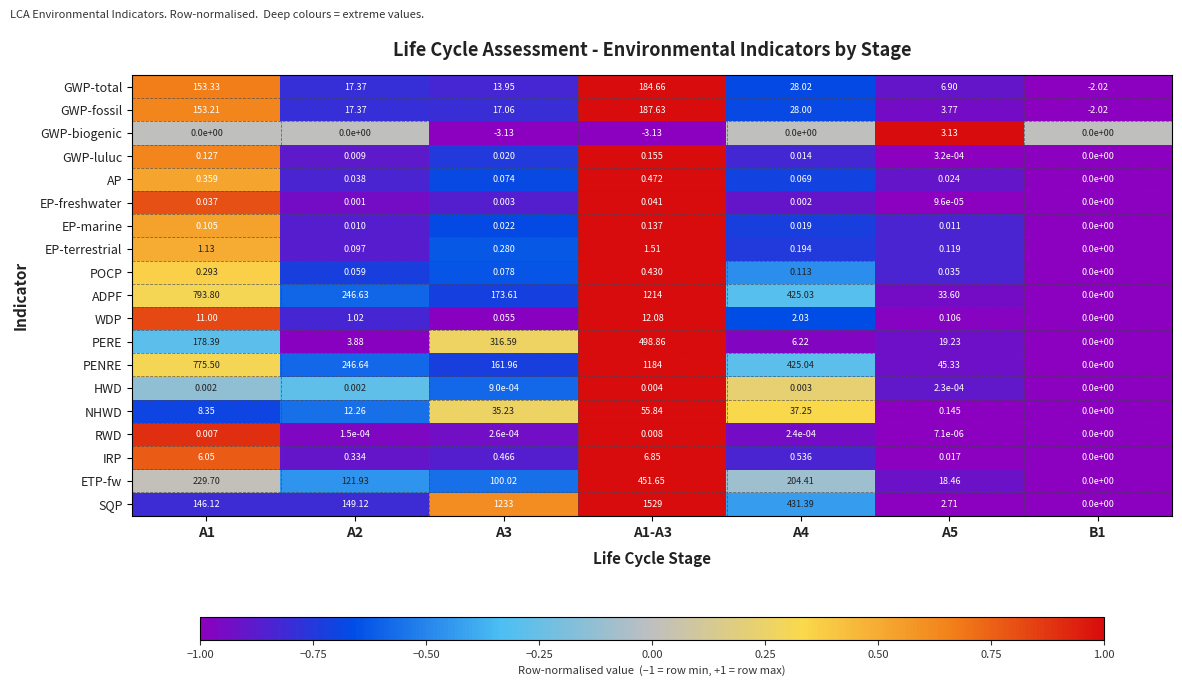

Which series has the largest total across all categories?

SQP